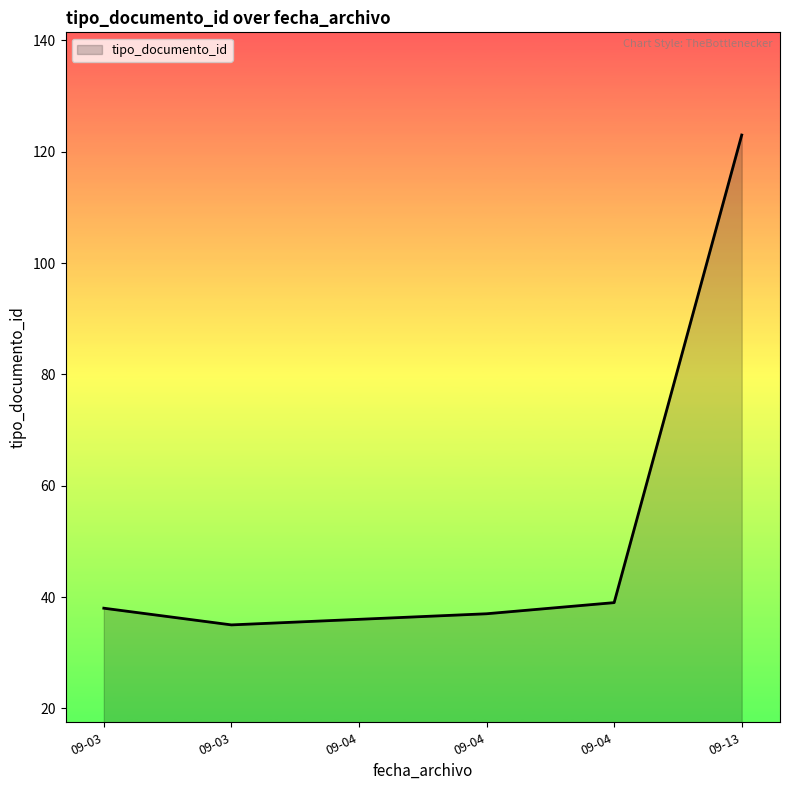

Count the number of data series in this chart.

1